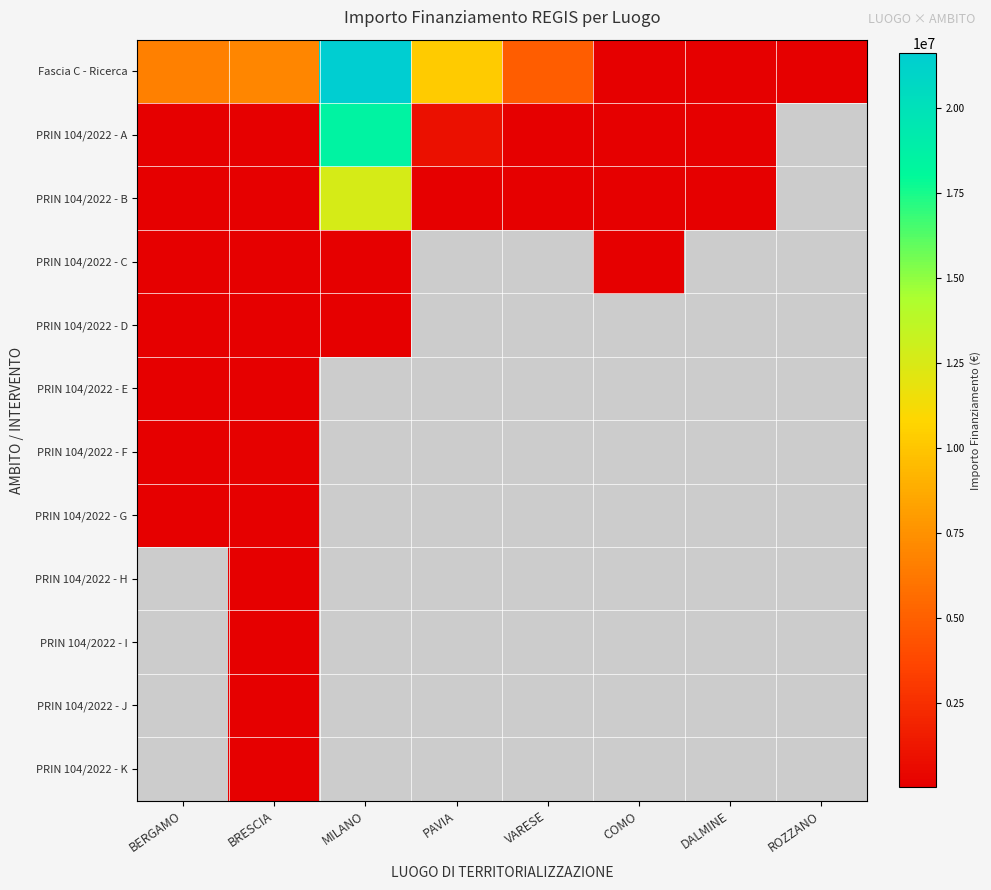

Which series has the widest spread of values?

Fascia C - Ricerca